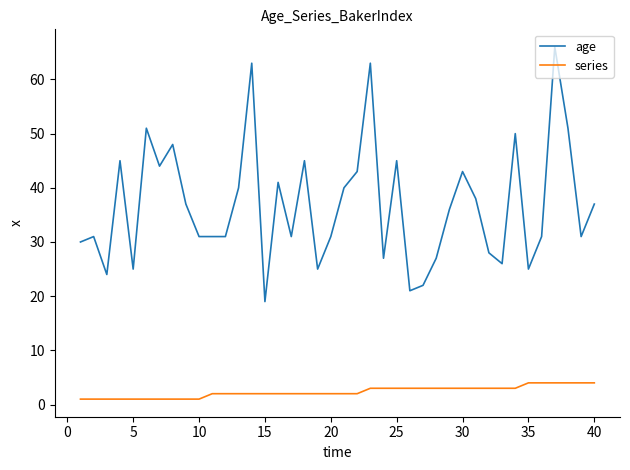

Which series has the widest spread of values?

age